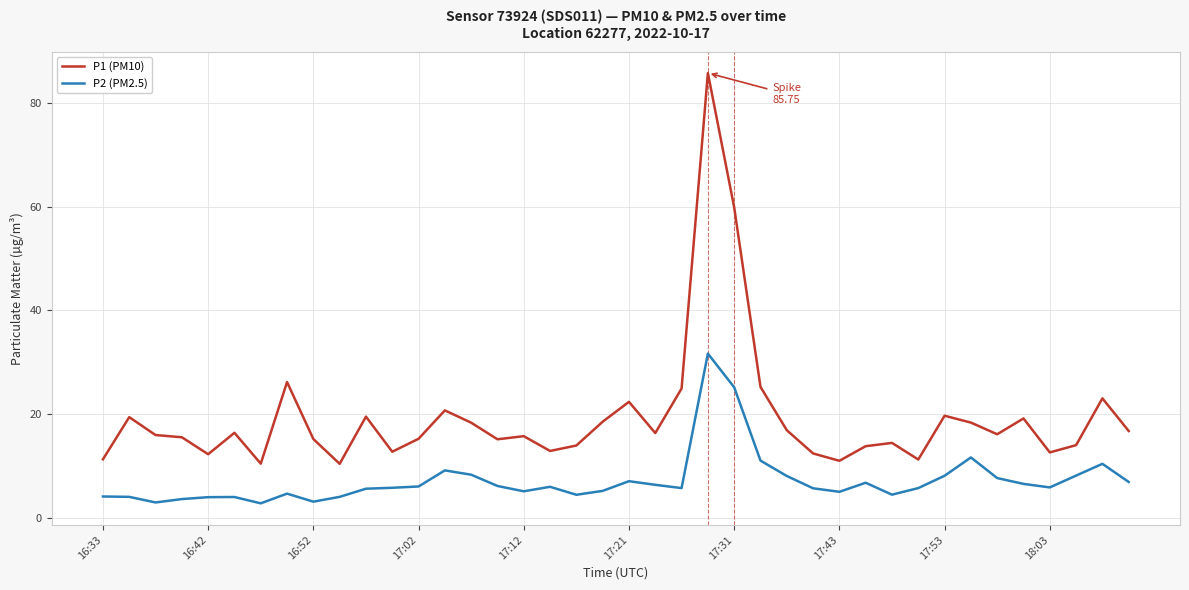

Which series has the largest total across all categories?

P1 (PM10)